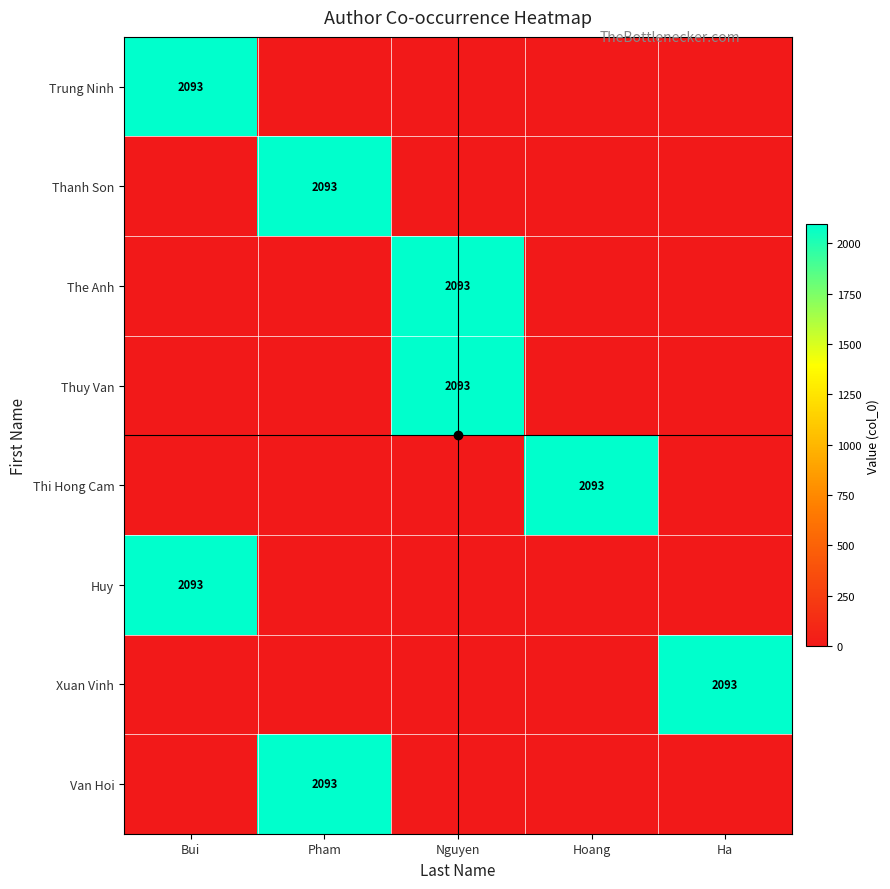

True or false: Thanh Son has a value of 2093 at Pham.

True